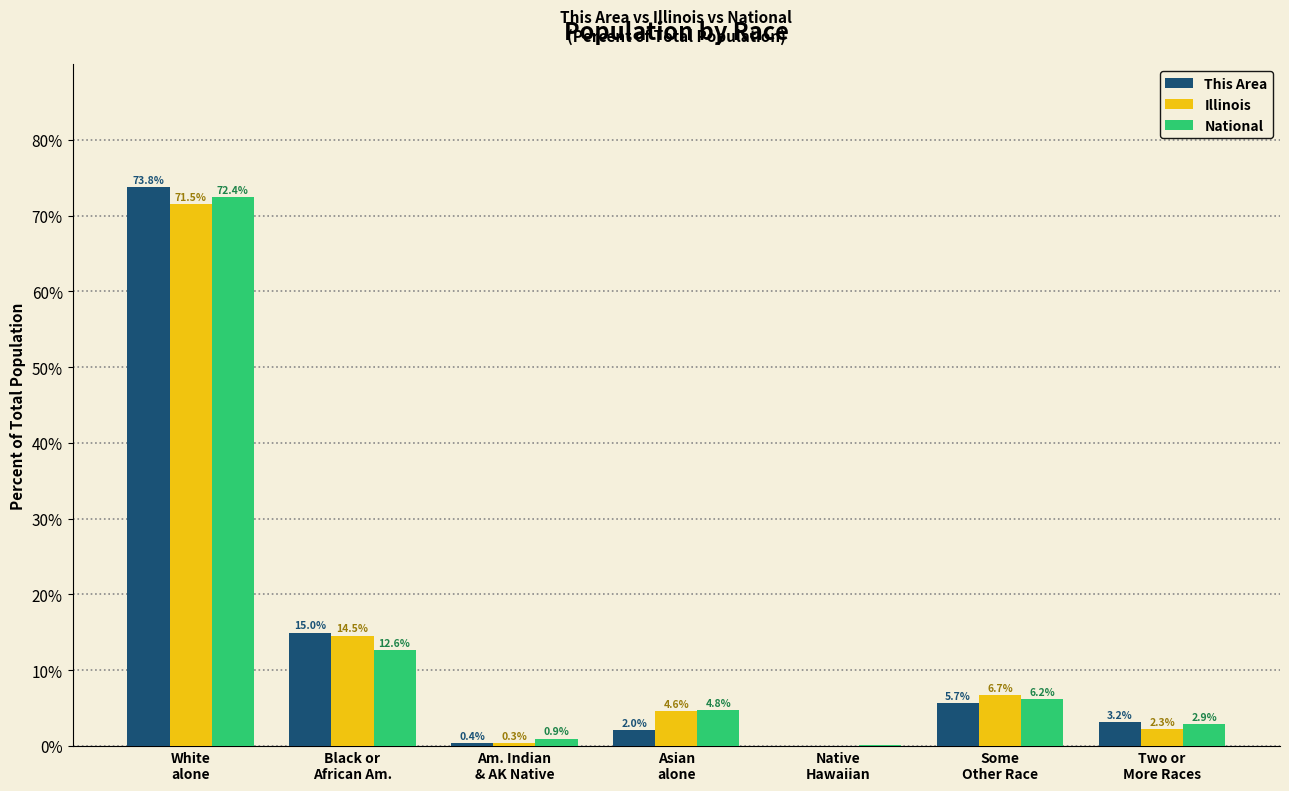

What is the maximum value for Illinois?

71.5